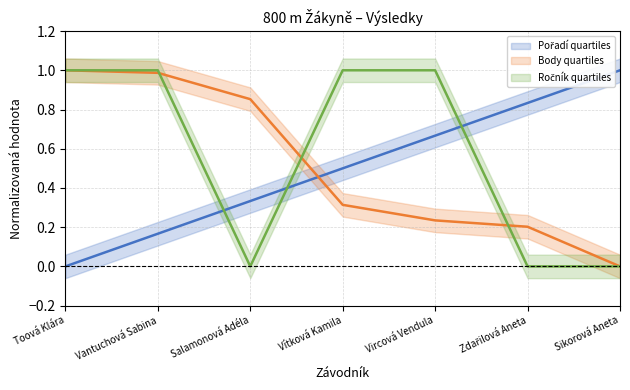

What value does the Pořadí series have at Vítková Kamila?

0.5